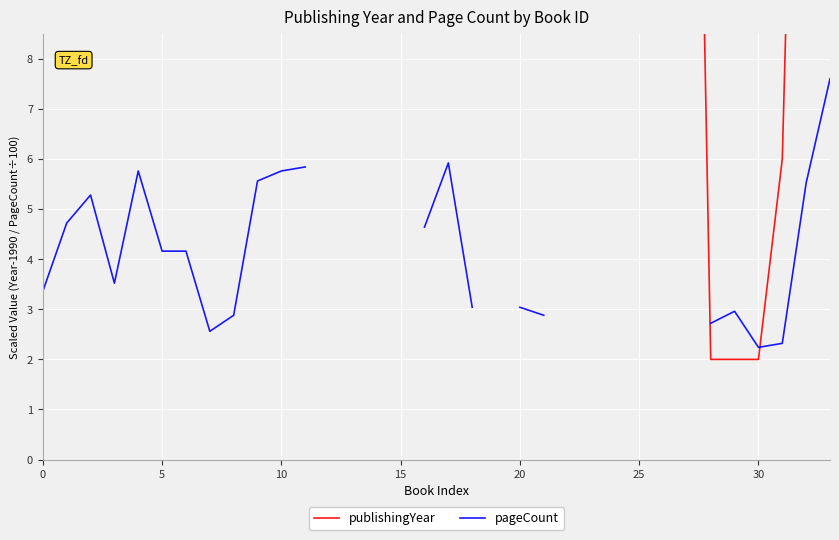

The value of pageCount at 5 is 6.2. True or false?

False